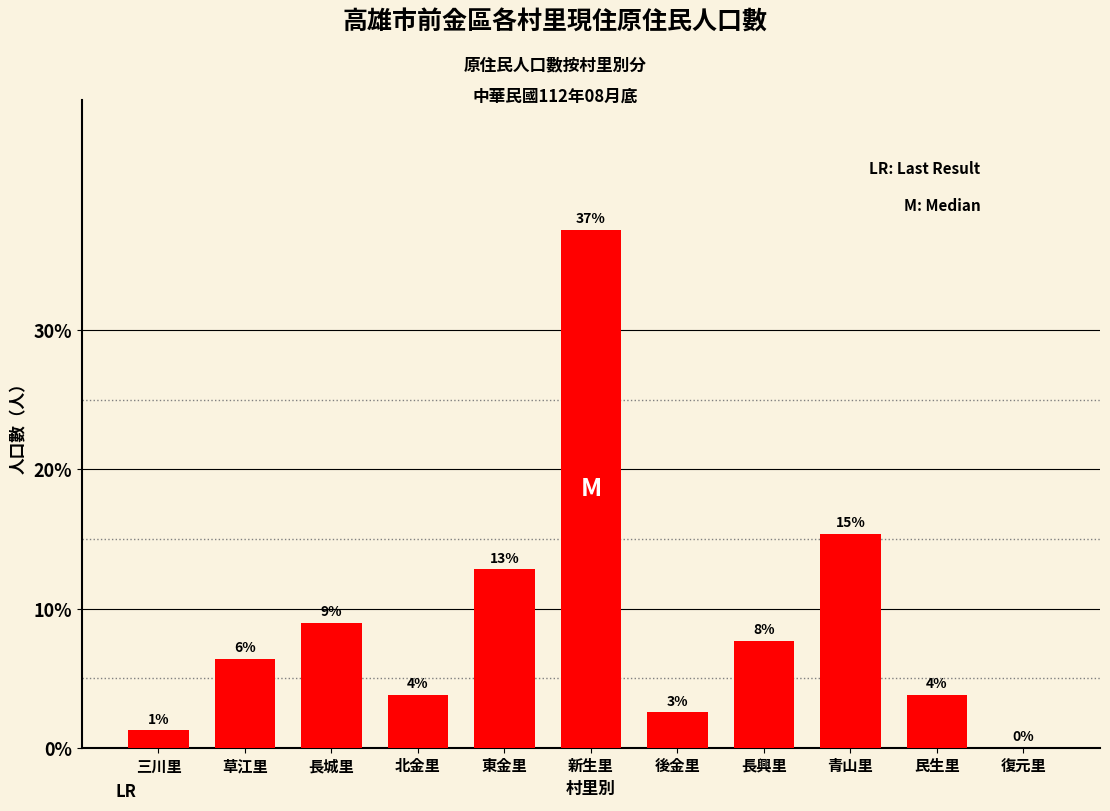

Approximately how many times larger is the value at 民生里 compared to 新生里?

0.1